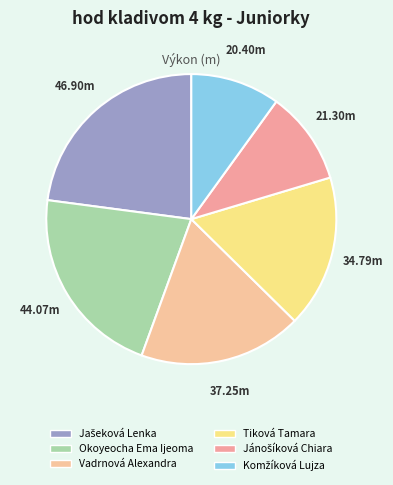

Count the number of slices in the pie.

6